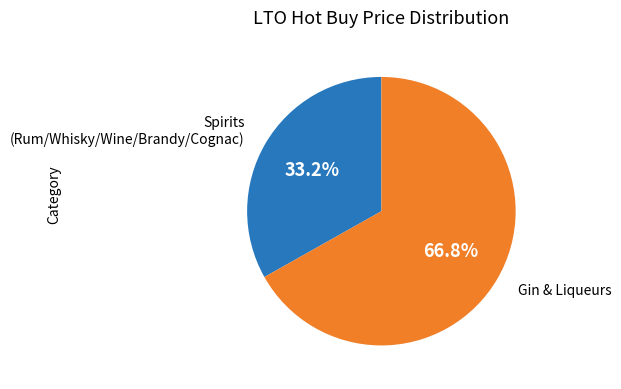

Rank the categories by value from highest to lowest.

Gin & Liqueurs, Spirits (Rum/Whisky/Wine/Brandy/Cognac)